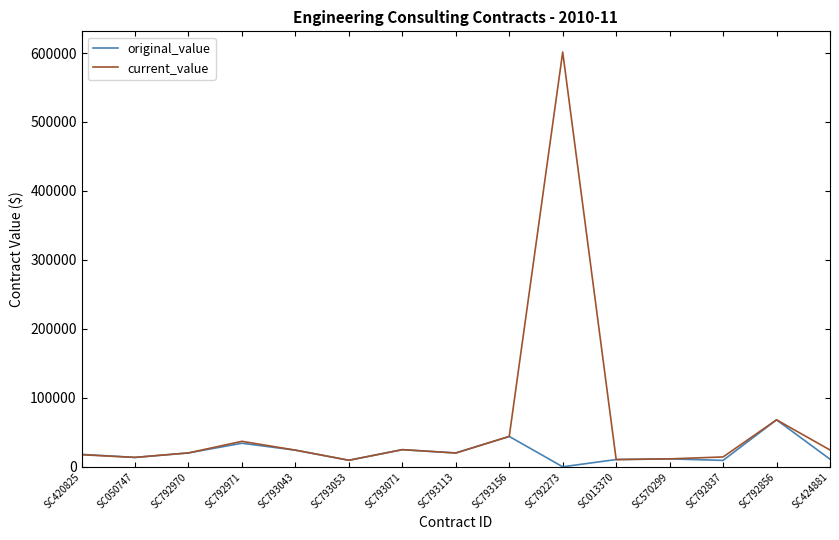

Which category has the lowest value across all series?

SC792273